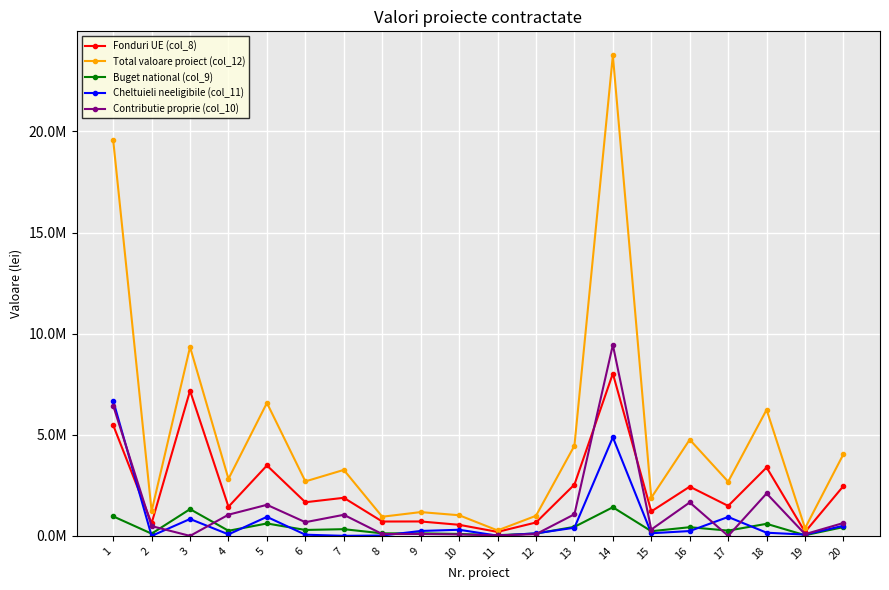

Where do Fonduri UE (col_8) and Contributie proprie (col_10) first cross each other?

1 and 2